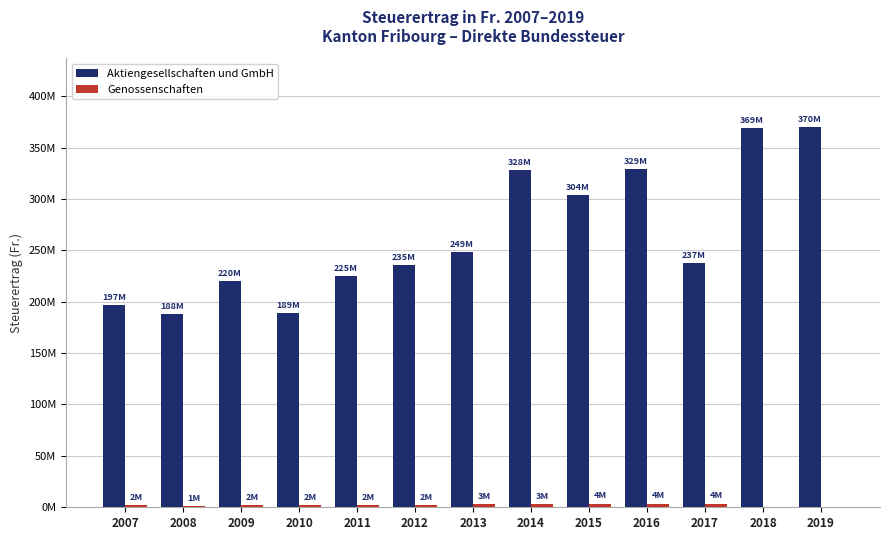

Does the chart contain stacked bars?

No